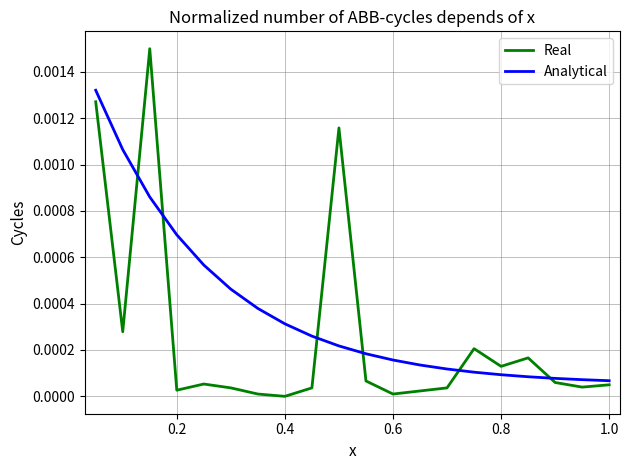

List the series in order of their peak value, lowest first.

Analytical, Real